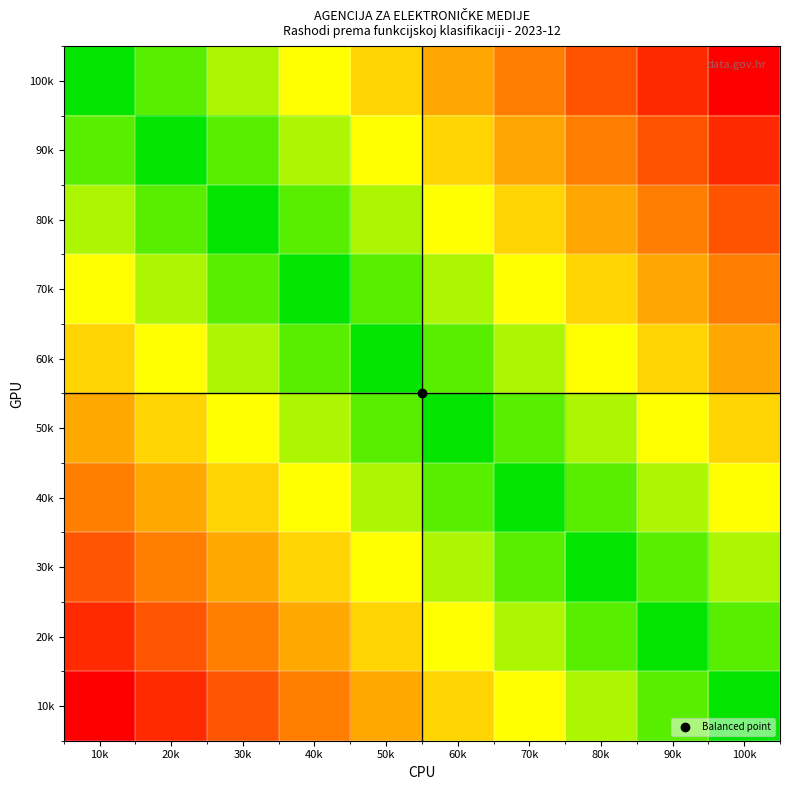

Rank the series at 10k from lowest to highest value.

10k, 20k, 30k, 40k, 50k, 60k, 70k, 80k, 90k, 100k